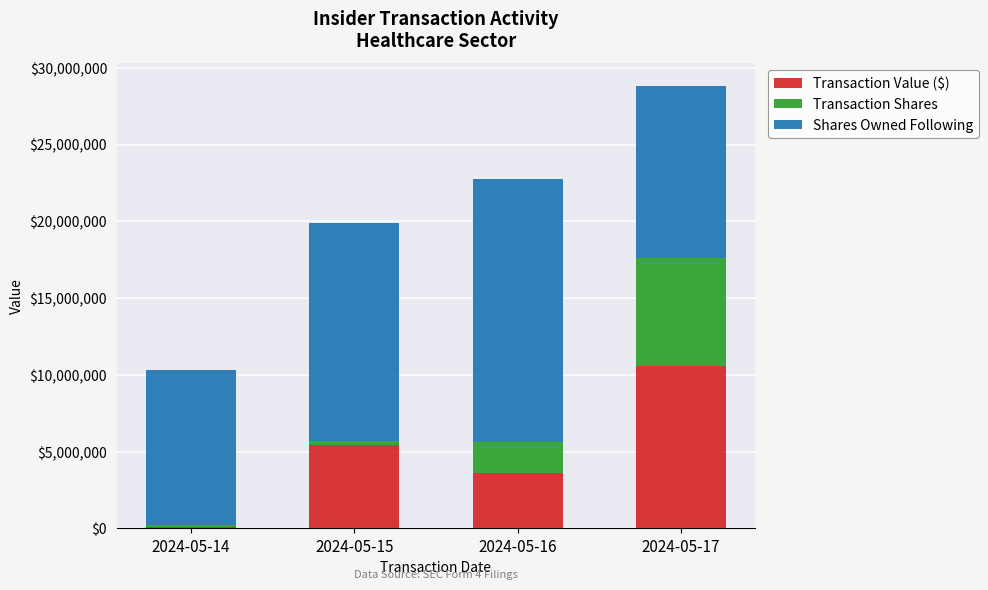

The value of Transaction Value ($) at 2024-05-16 is 986804. True or false?

False